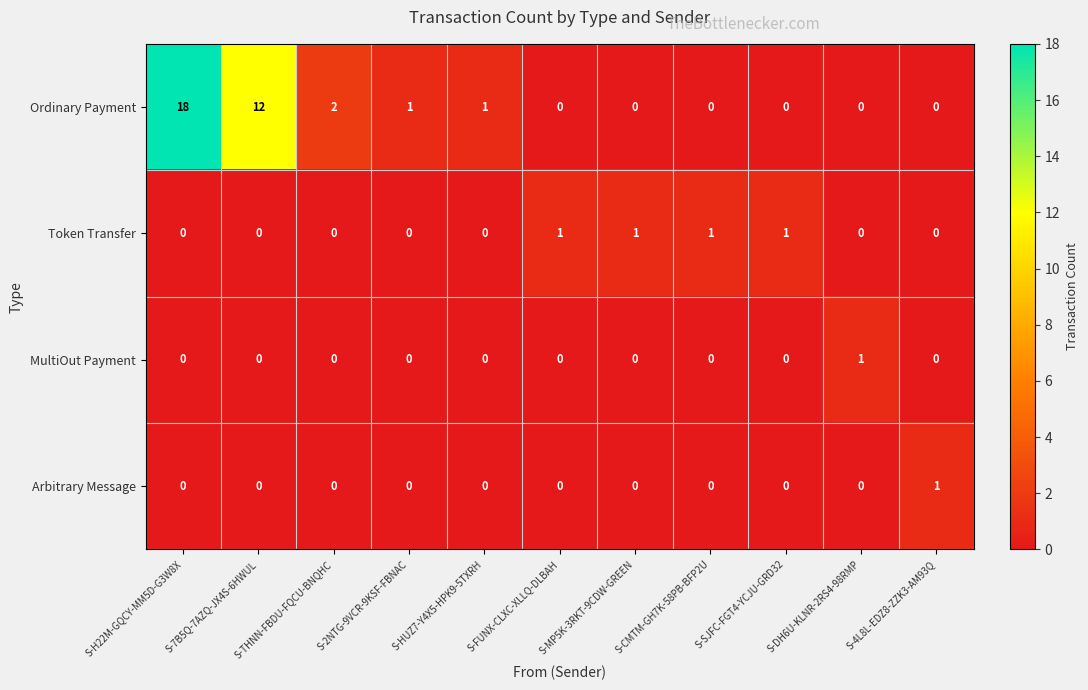

Which category has the highest value across all series?

S-H22M-GQCY-MM5D-G3W8X